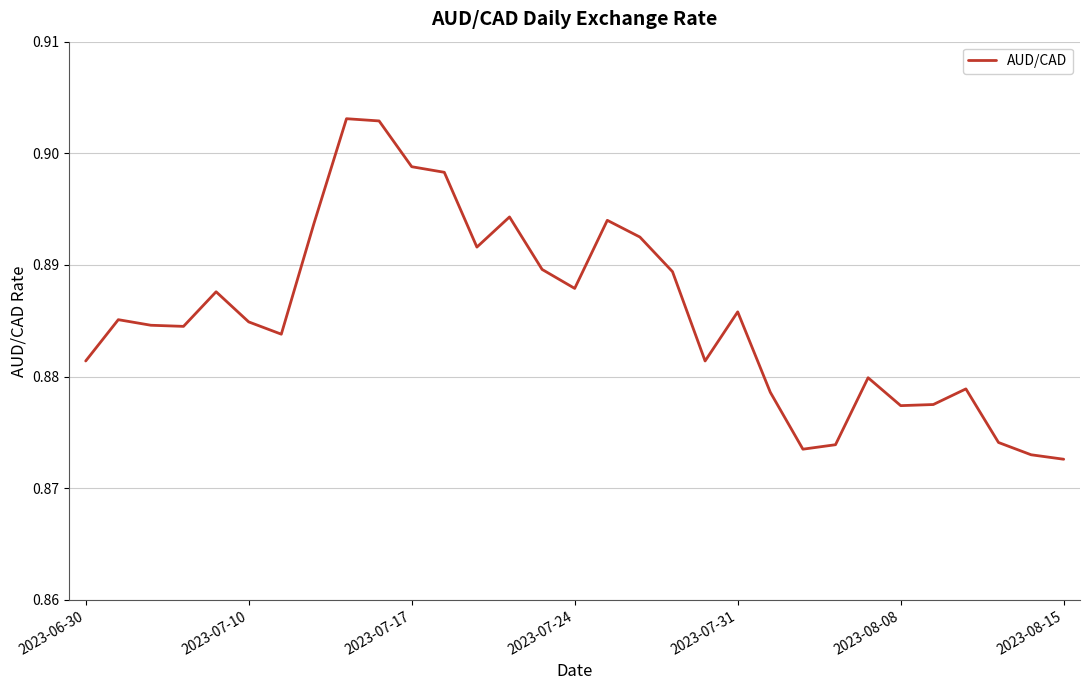

How many lines are shown in the chart?

1